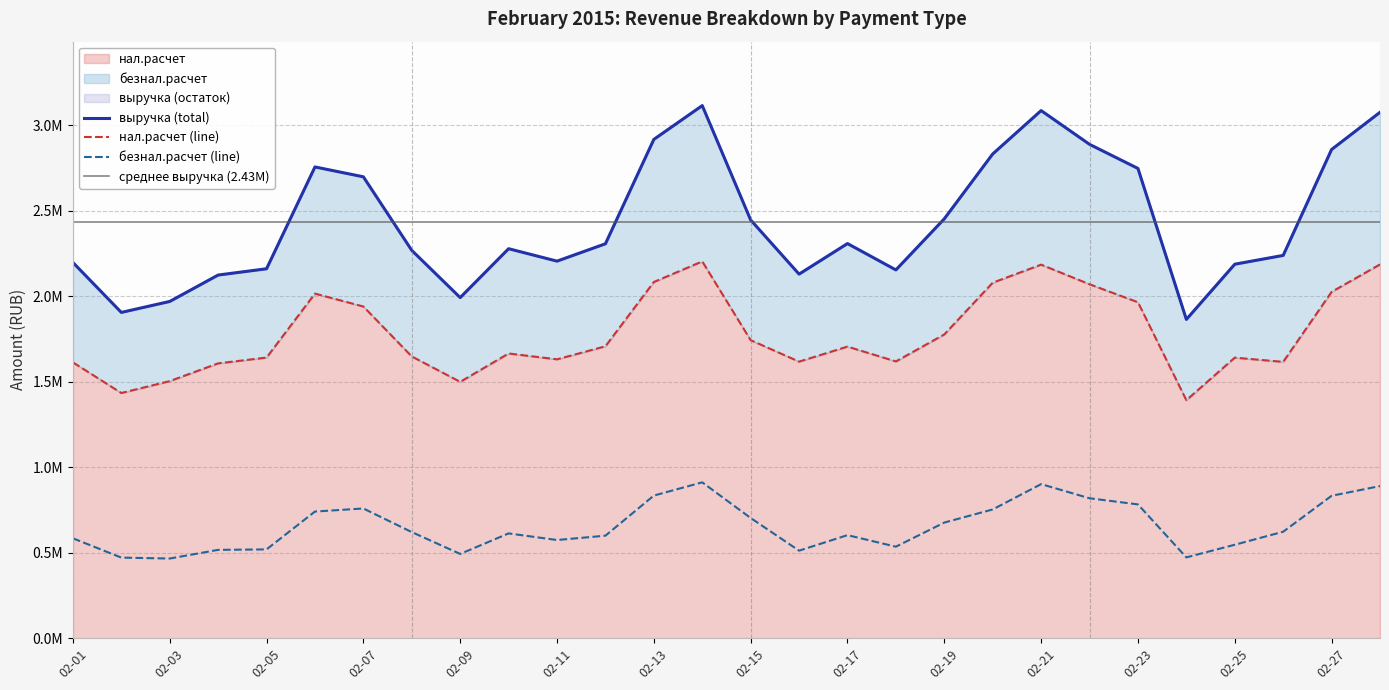

Reading left to right, extract all data points from this chart.

нал.расчет: 1613234.6	1434032.2	1503527.0	1607386.6	1641268.4	2015450.8	1939833.6	1647668.9	1499245.4	1665145.3	1631052.9	1707274.4	2083175.5	2203621.2	1743055.5	1617454.5	1705339.7	1618719.7	1776597.9	2079139.7	2184702.9	2069965.4	1964899.4	1391868.5	1640842.2	1616170.8	2025372.1	2186148.9
безнал.расчет: 584157.7	471314.5	465897.5	516543.5	519352.7	740694.5	758586.5	620510.7	492786.9	612821.5	574197.0	599541.0	834143.3	911425.8	702990.5	511911.1	602702.1	535251.2	676277.5	752987.0	901089.3	818404.5	782425.1	472567.5	546451.4	622607.7	832784.3	889651.1
выручка: 2197392.3	1905346.7	1969424.5	2123930.1	2160621.1	2756145.3	2698420.1	2268179.6	1992032.2	2277966.8	2205249.9	2306815.4	2917318.8	3115047.0	2446046.0	2129365.6	2308041.8	2153970.9	2452875.0	2832126.7	3085792.2	2888369.0	2747324.5	1864436.0	2187293.6	2238778.4	2858156.4	3075800.0